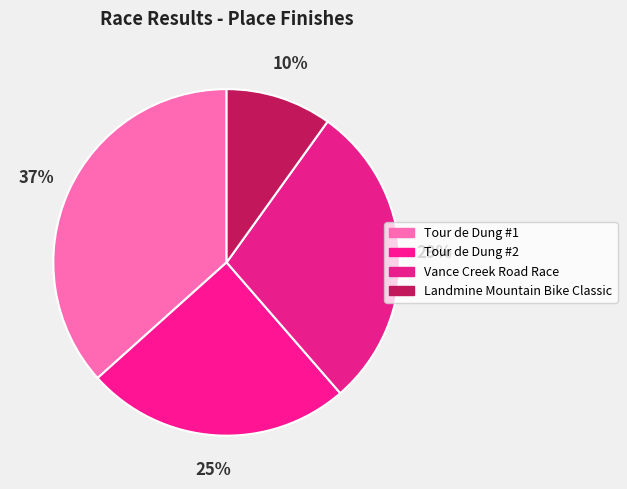

What is the ratio of the value at Tour de Dung #1 to the value at Landmine Mountain Bike Classic?

3.7